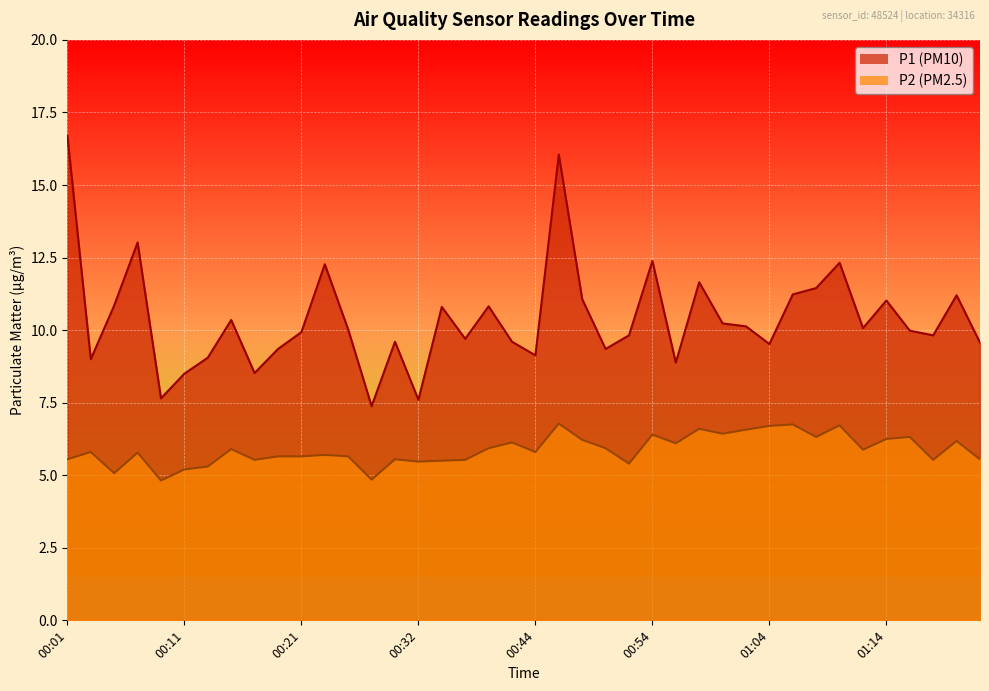

Where is P1 nearest to the value 12?

00:23